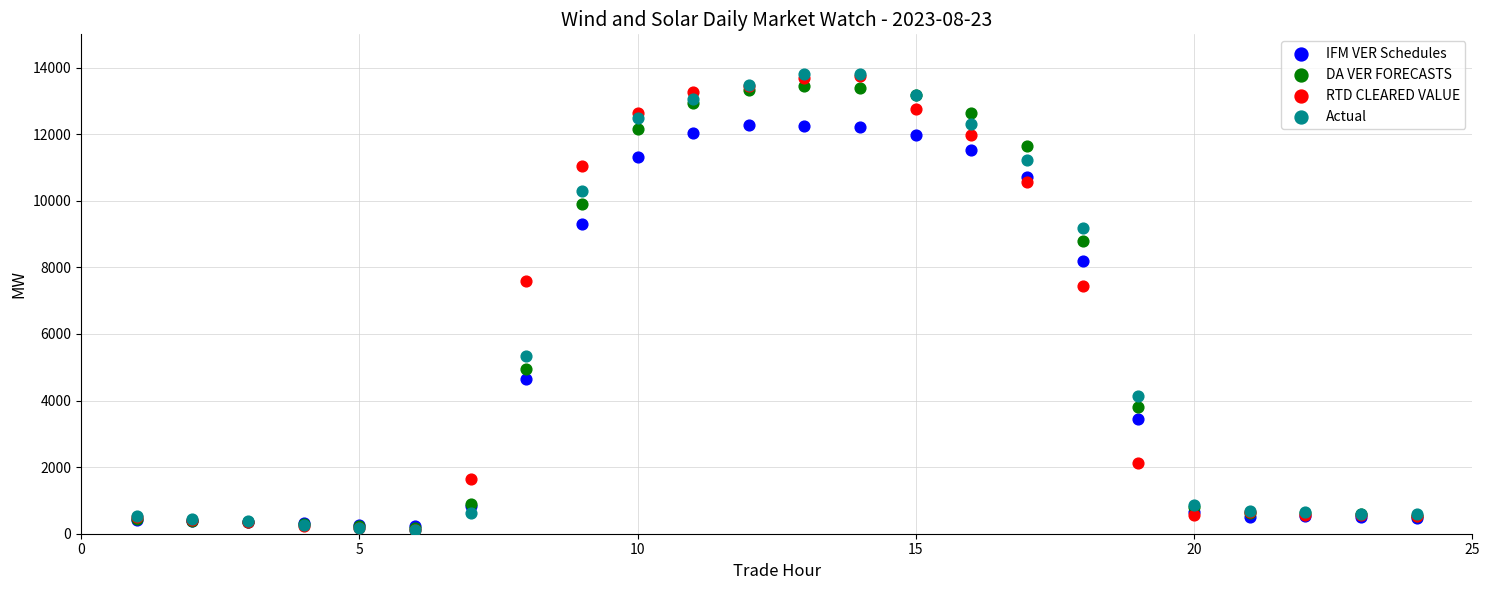

What are all the series names shown in the legend?

IFM VER Schedules, DA VER FORECASTS, RTD CLEARED VALUE, Actual